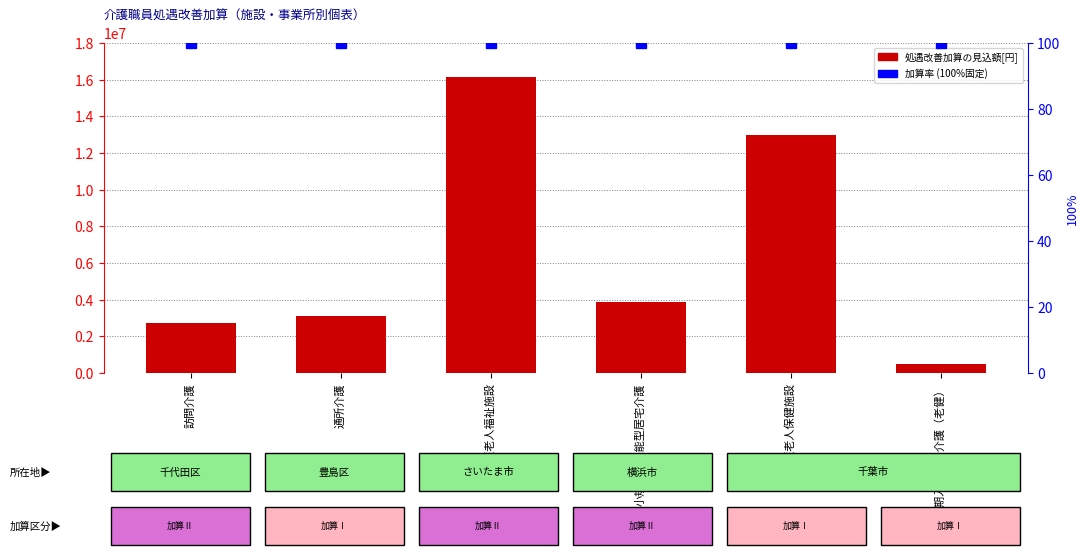

Between 通所介護 and 介護老人保健施設, which series saw the biggest shift?

処遇改善加算の見込額[円]